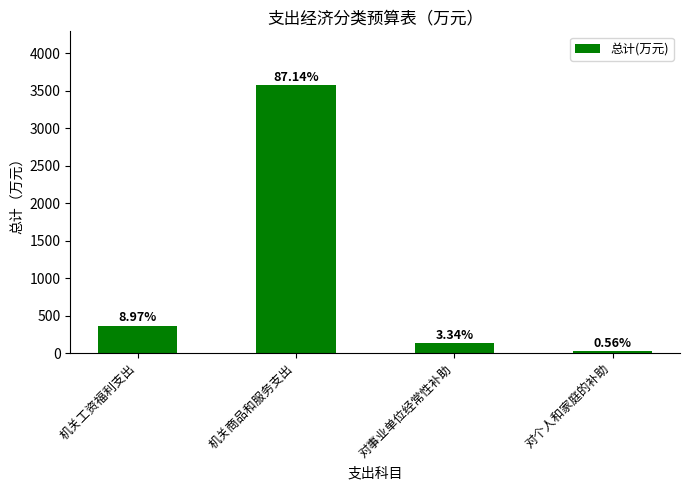

Are the bars horizontal?

No